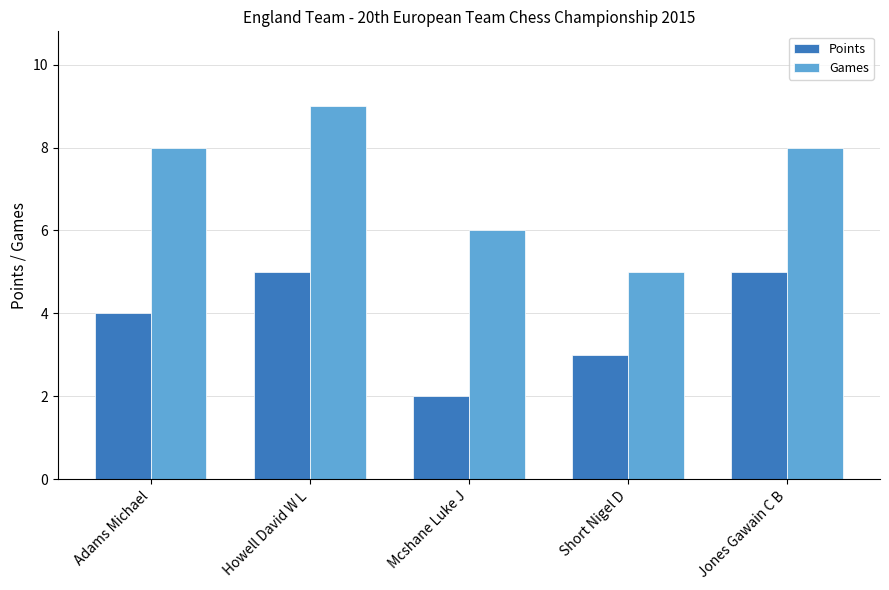

What is the maximum value shown in the chart?

9